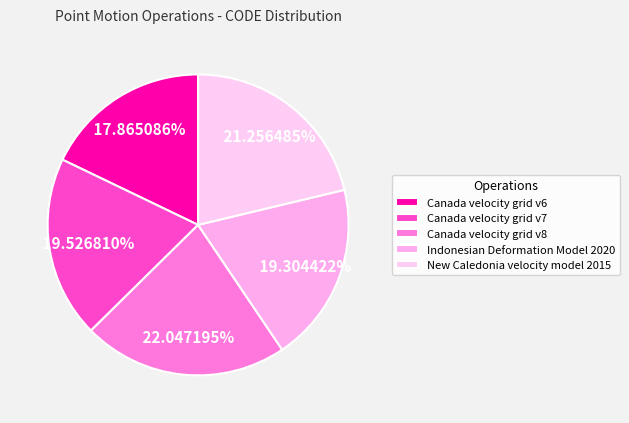

Rank the categories by value from highest to lowest.

Canada velocity grid v8, New Caledonia velocity model 2015, Canada velocity grid v7, Indonesian Deformation Model 2020, Canada velocity grid v6